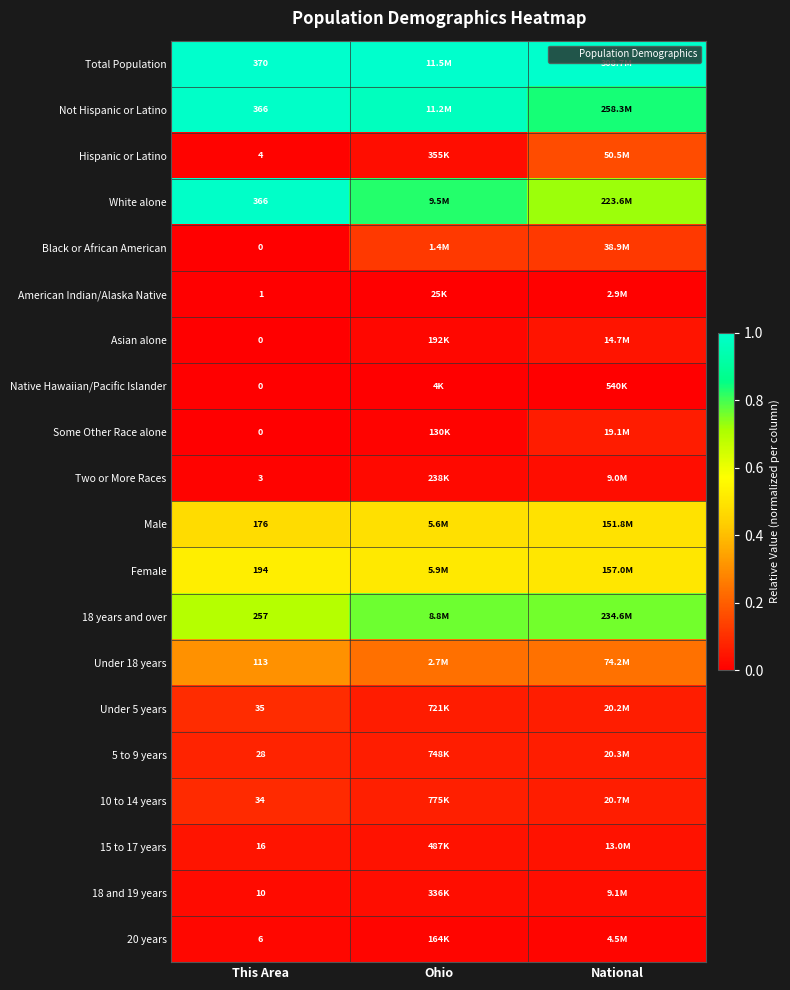

What is the highest value of the Under 5 years series?

0.1